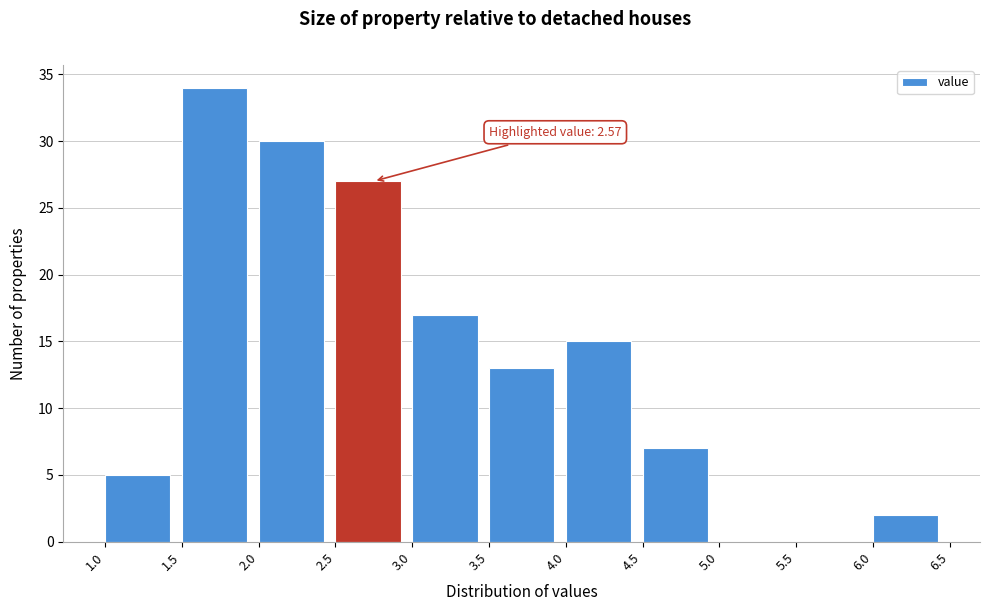

Over which range of the x-axis is the bar tallest?

1.5 to 2.0